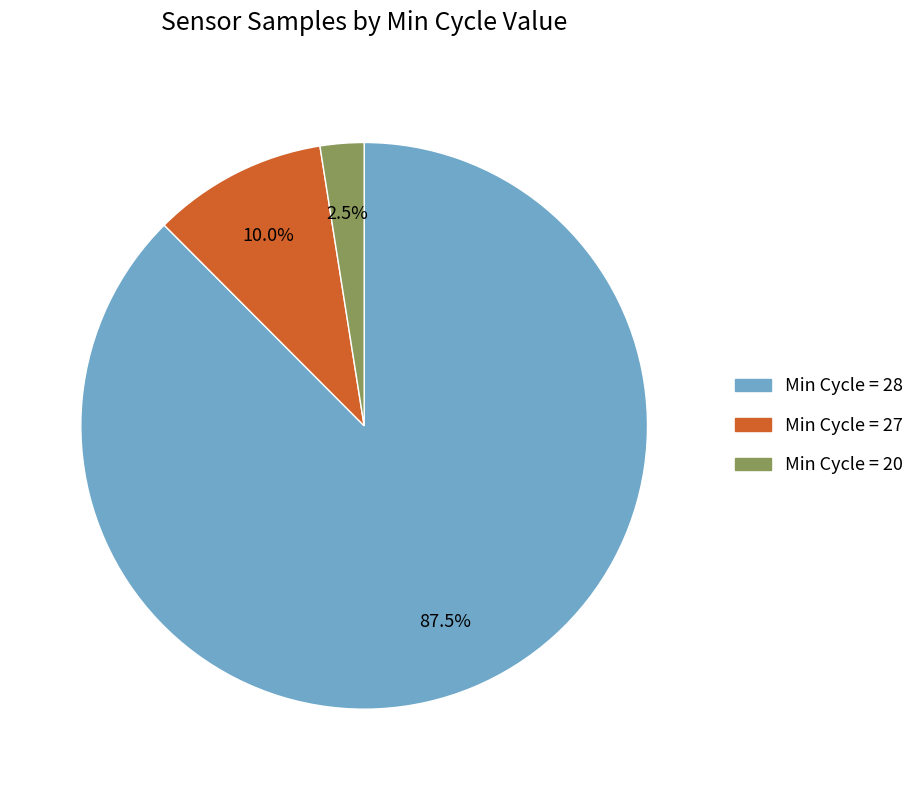

What percentage do Min Cycle = 28 and Min Cycle = 20 together represent?

90.0%